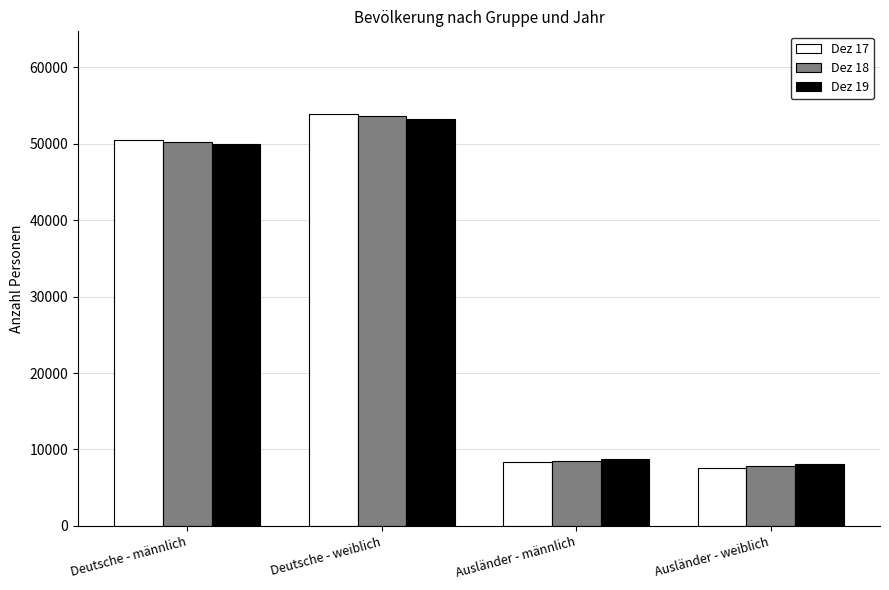

What is the minimum value shown in the chart?

7550